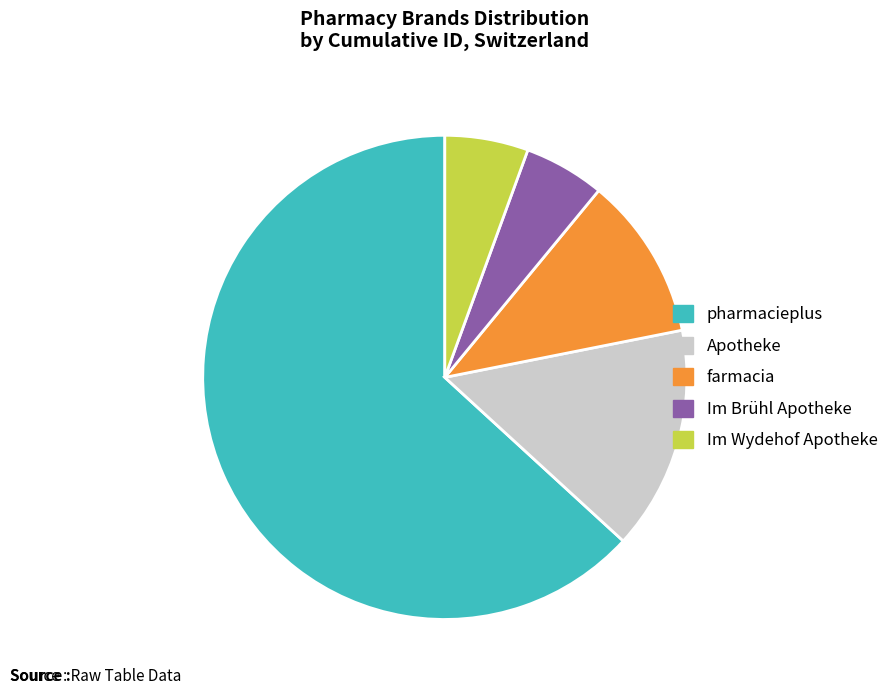

Which slice is the largest?

pharmacieplus